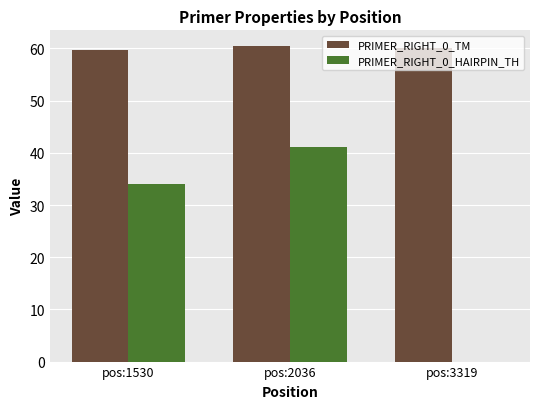

How many groups of bars are there?

3